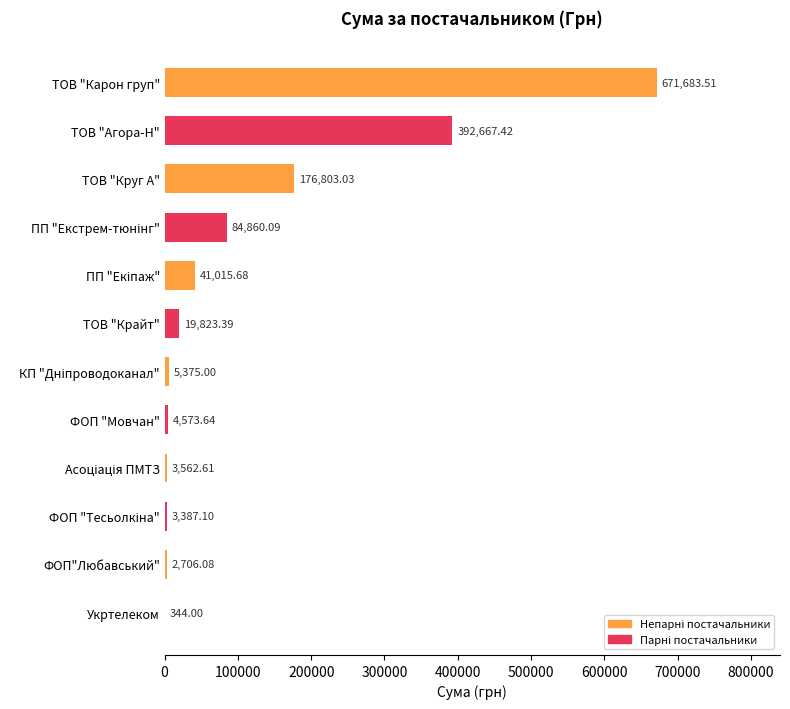

Where is the data nearest to the value 336013?

ТОВ "Агора-Н"